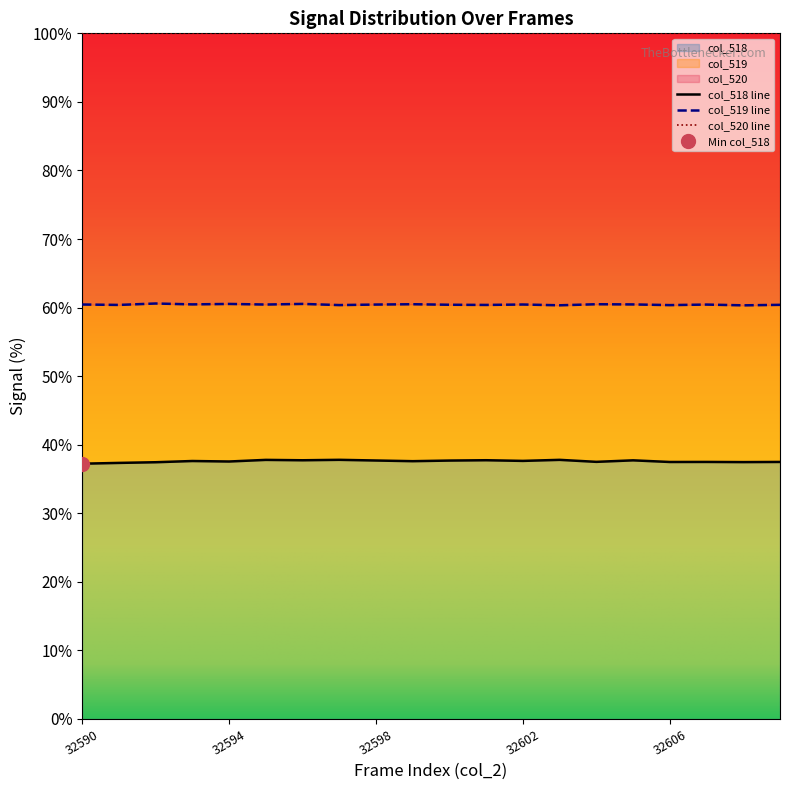

At 32604, list the series in order from smallest to largest.

col_518, col_519